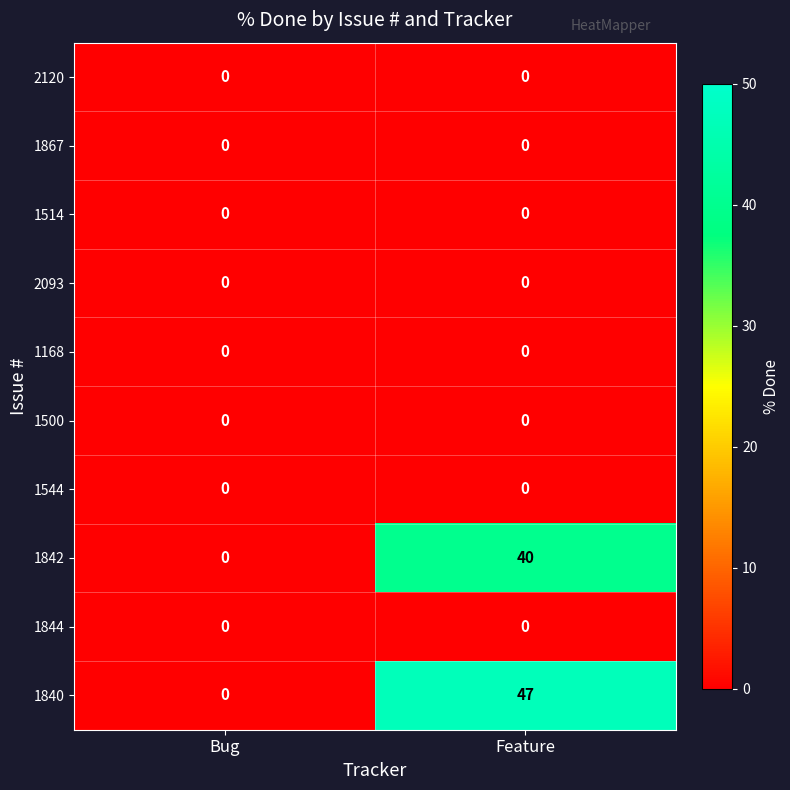

True or false: 1544 has a value of 0 at Bug.

True